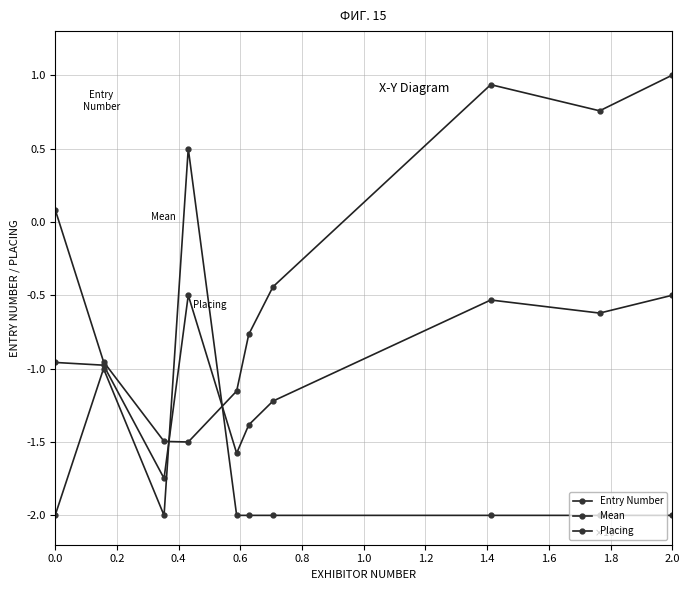

Does the chart have visible grid lines?

Yes